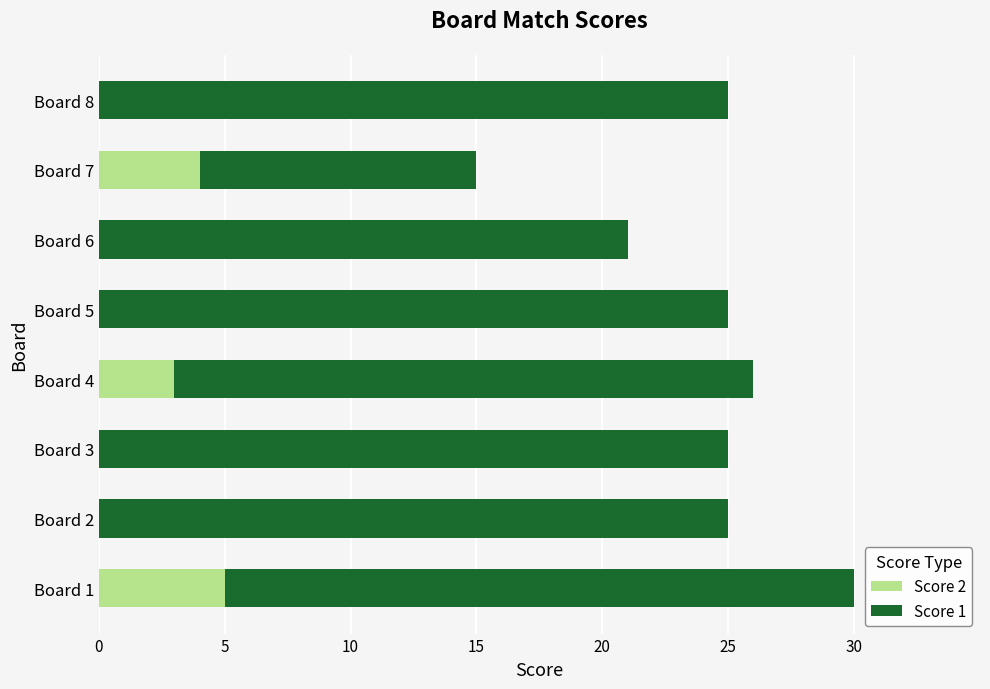

At which category is the sum across all series the highest?

Board 1